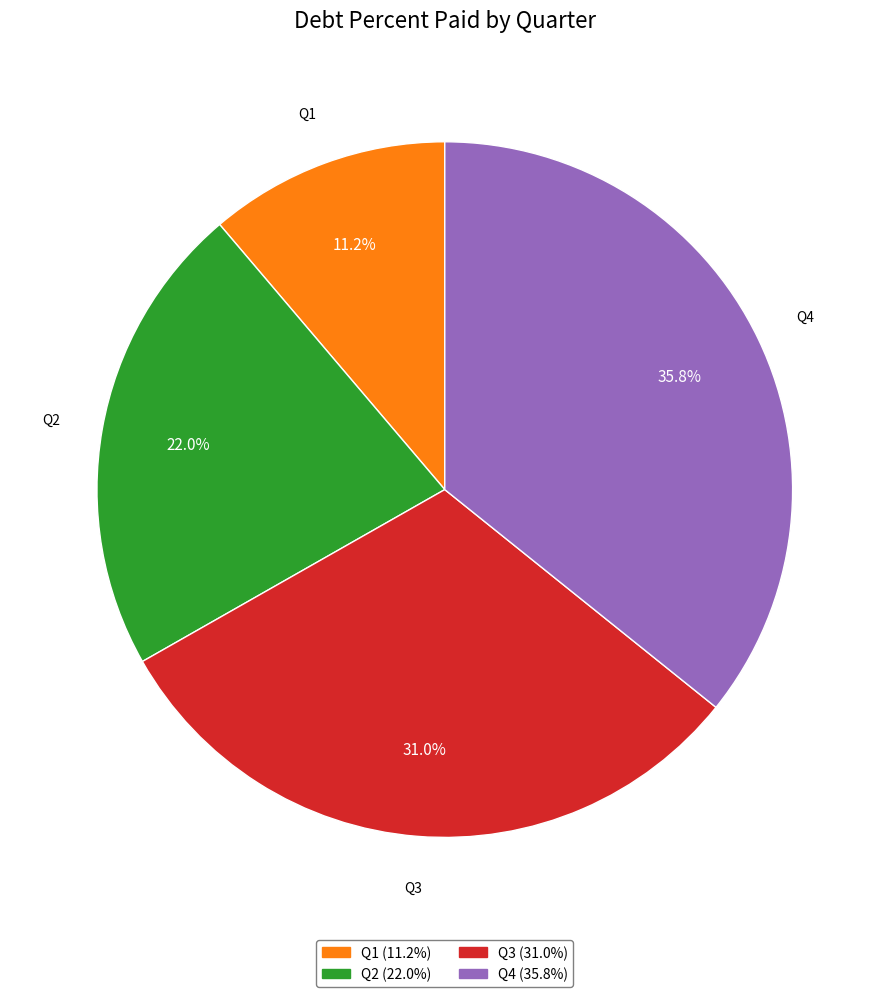

The Q1 slice represents 11% of the pie. True or false?

True